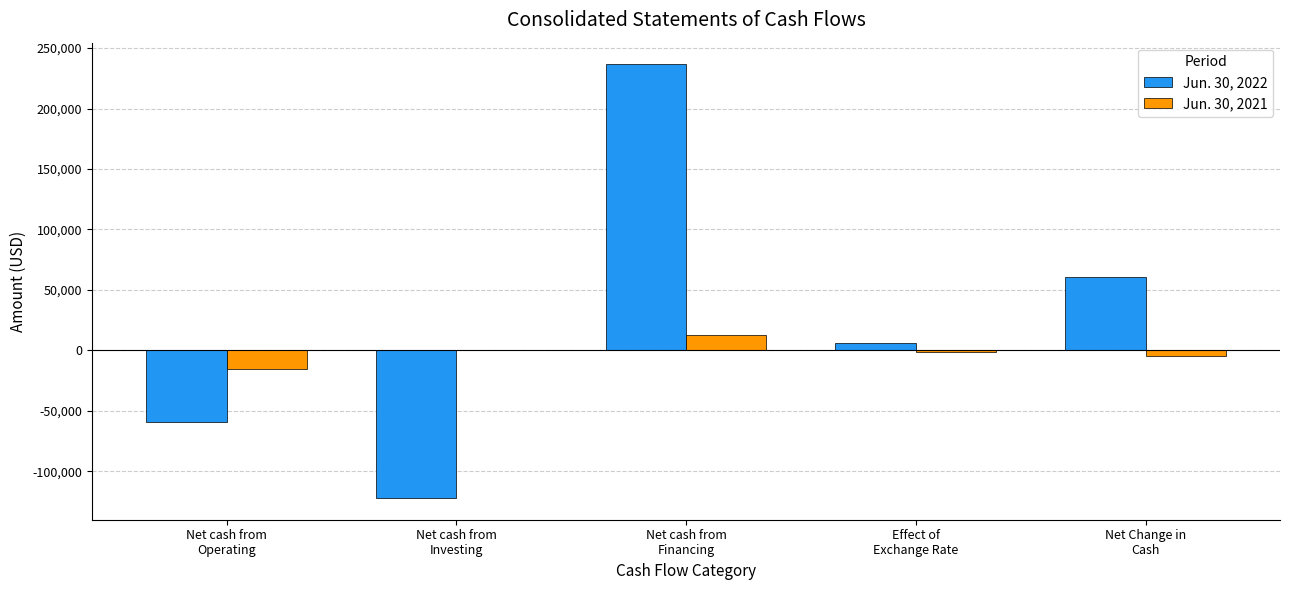

How many Jun. 30, 2022 values are between -59636 and 60843?

3